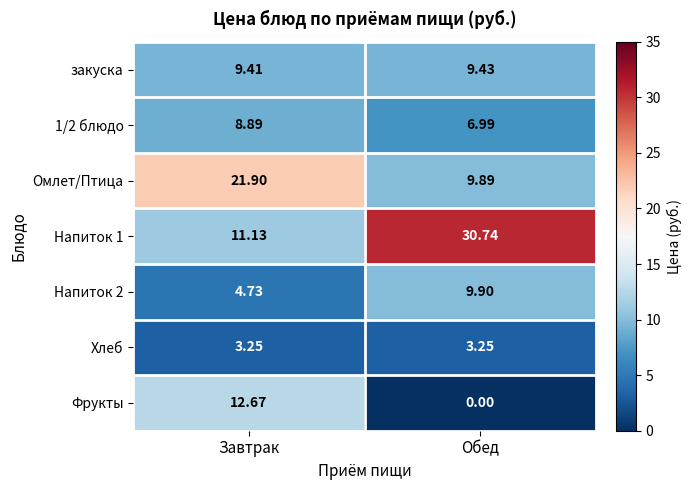

Is the value of Напиток 1 at Обед greater than the value of Хлеб at Обед?

Yes